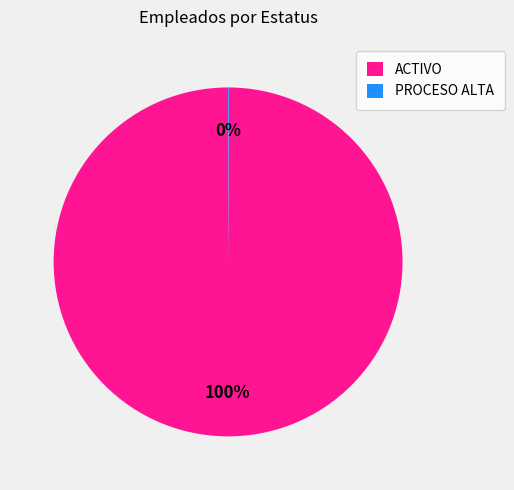

To the nearest percent, what is the difference between the largest and smallest slice percentages?

100%